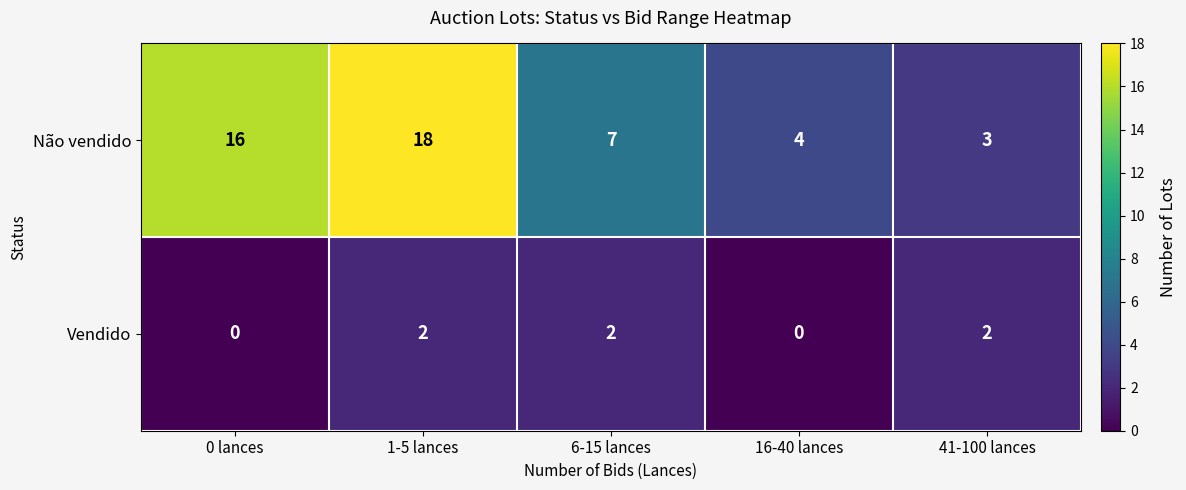

At which category does the chart reach its peak across all series?

1-5 lances